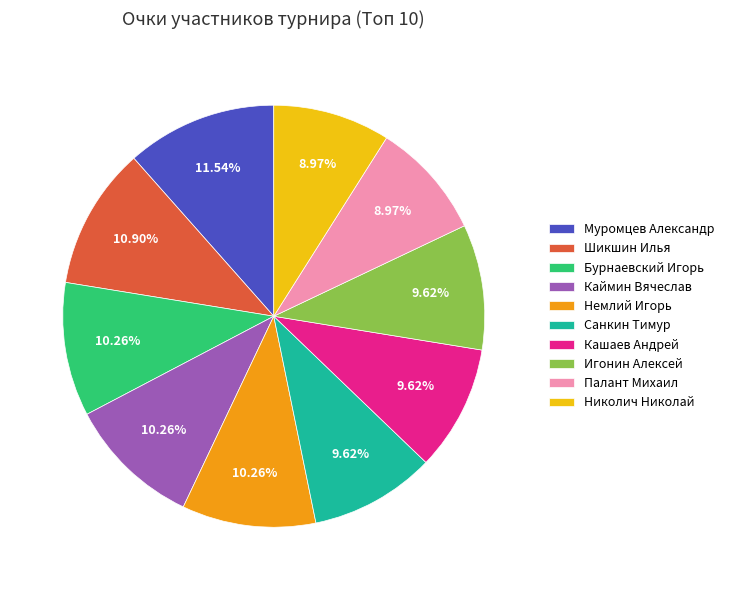

The Николич Николай slice represents 9% of the pie. True or false?

True